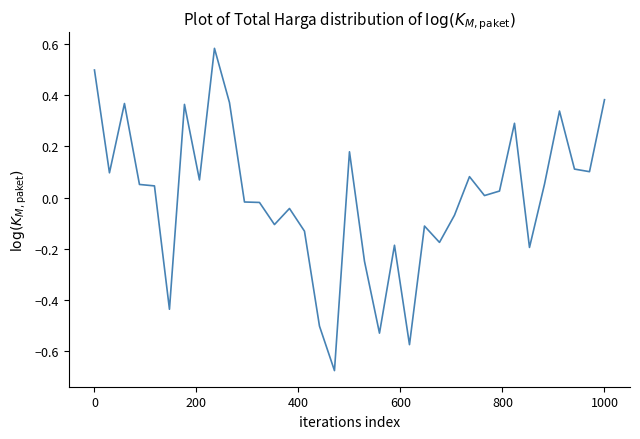

What is the difference between the maximum and minimum values?

1.3